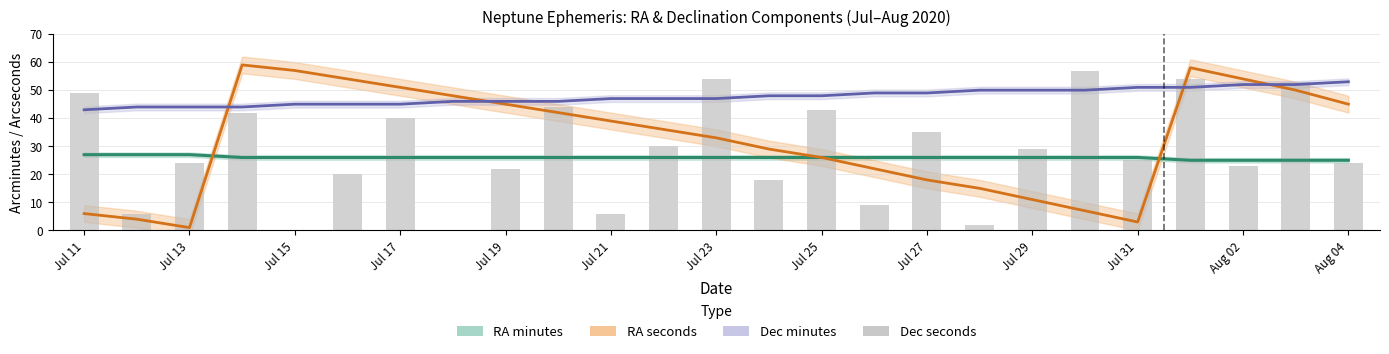

Is it true that Dec minutes equals 25 at Jul 13?

False